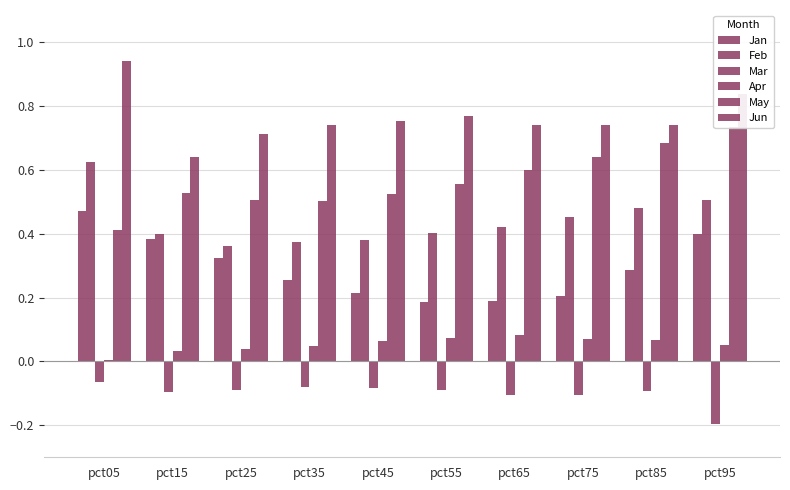

What is the difference between the second highest and minimum values in the Apr series?

0.1